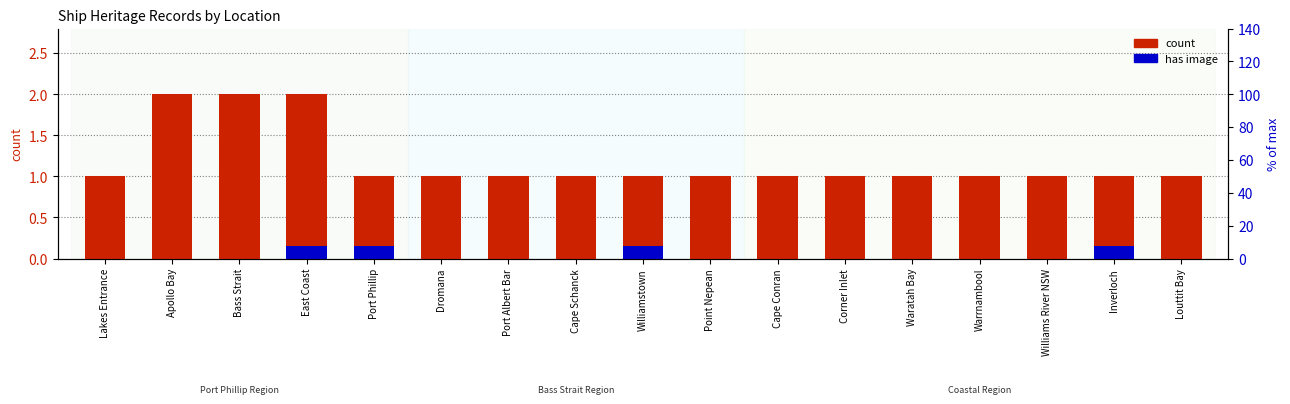

Which series changed the most between Port Albert Bar and Point Nepean?

count